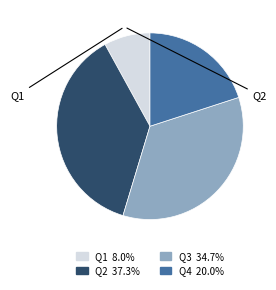

Does any single category account for the majority?

No